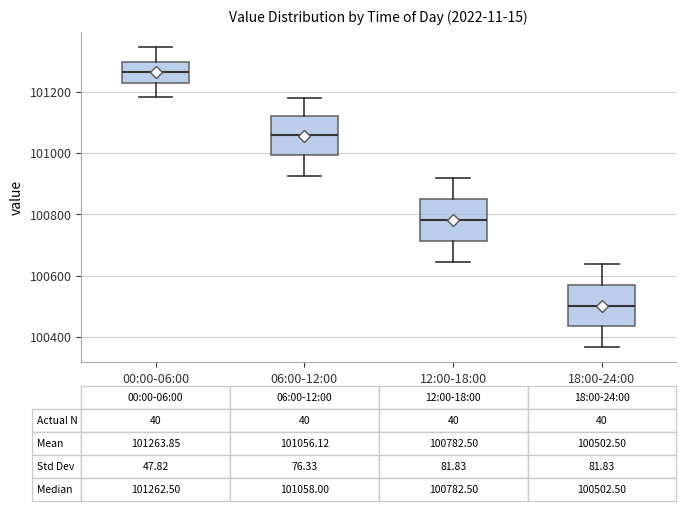

Which box has the highest median line?

00:00-06:00